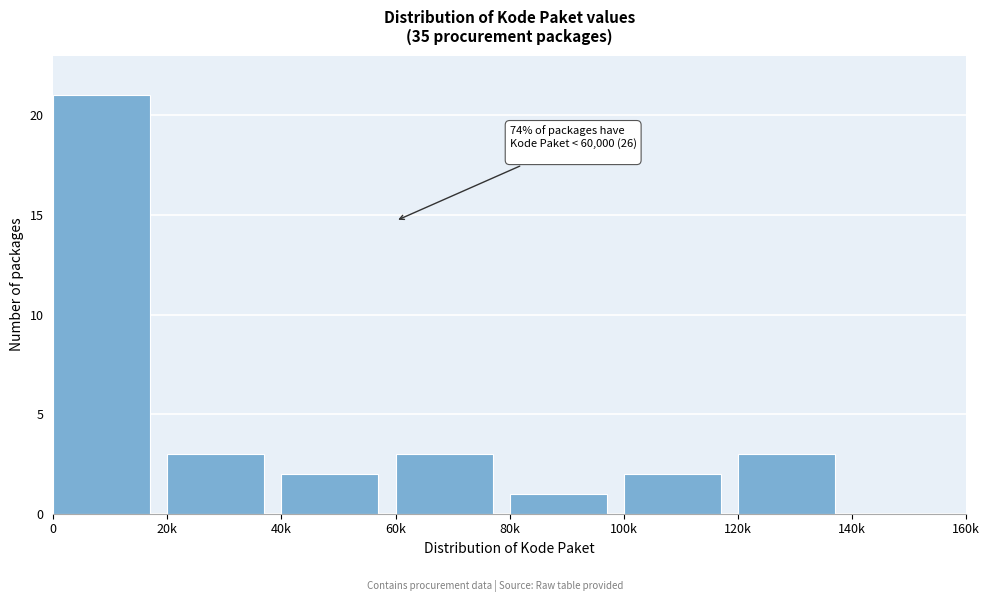

Reading right to left, what are all the values shown in this chart?

140k=0	120k=3	100k=2	80k=1	60k=3	40k=2	20k=3	0=21